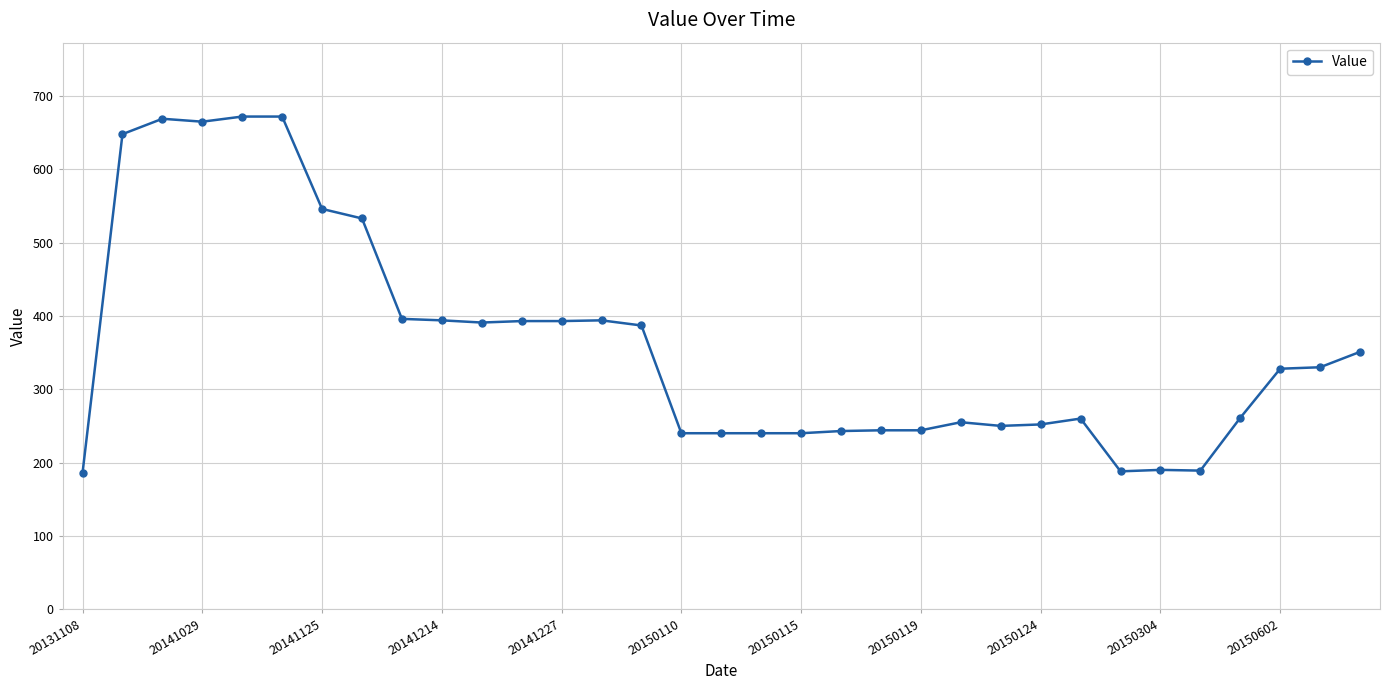

What is the average value?

360